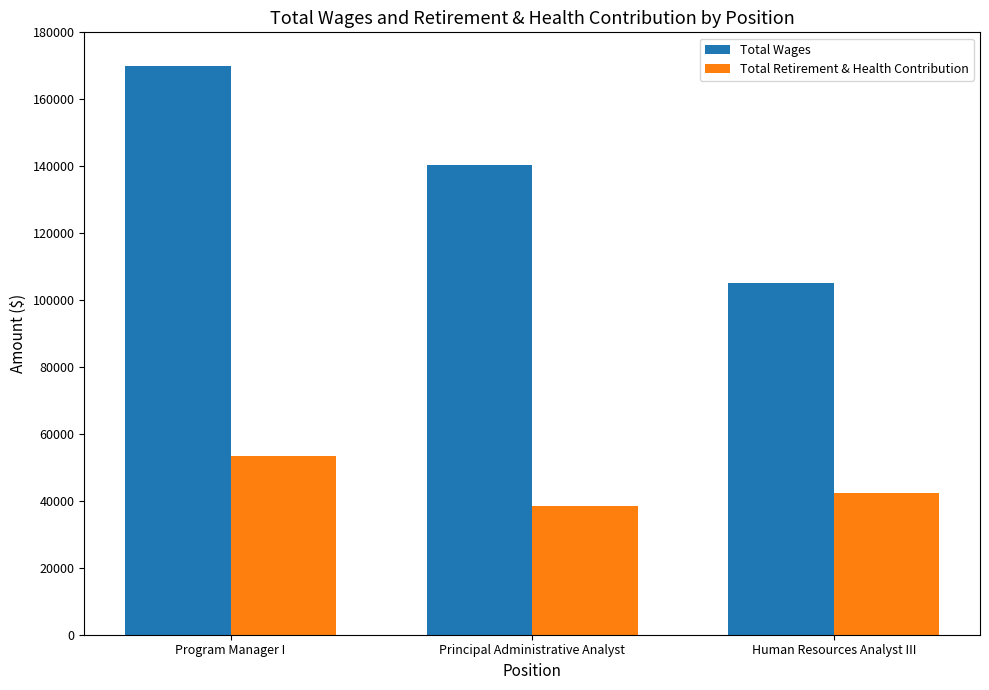

What is the spread (max minus min) of values at Human Resources Analyst III?

62631